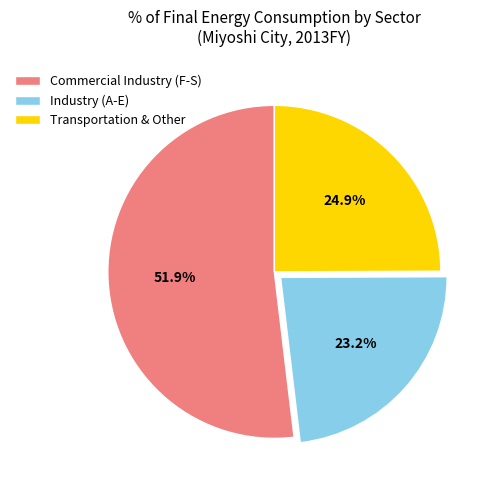

What percentage is the Industry (A-E) slice, to the nearest percent?

23%